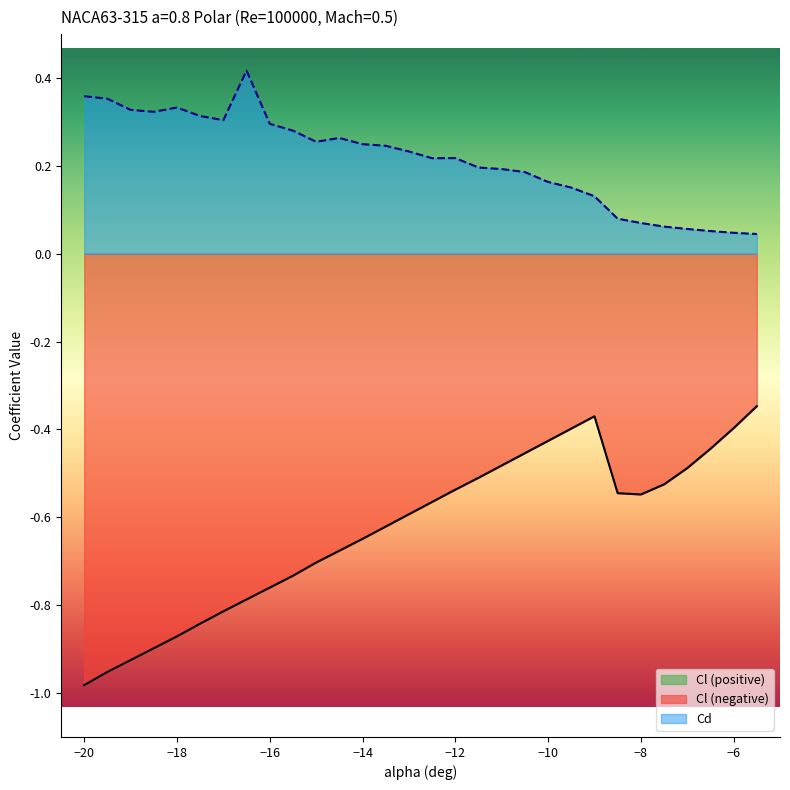

What is the difference between the Cd values at -9 and -19.5?

0.2